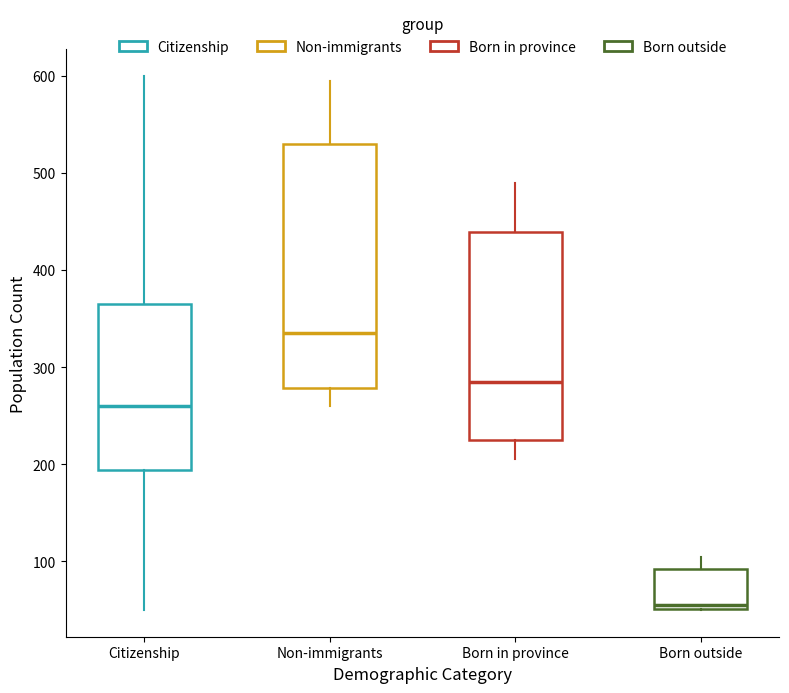

Which box has the highest median line?

Non-immigrants